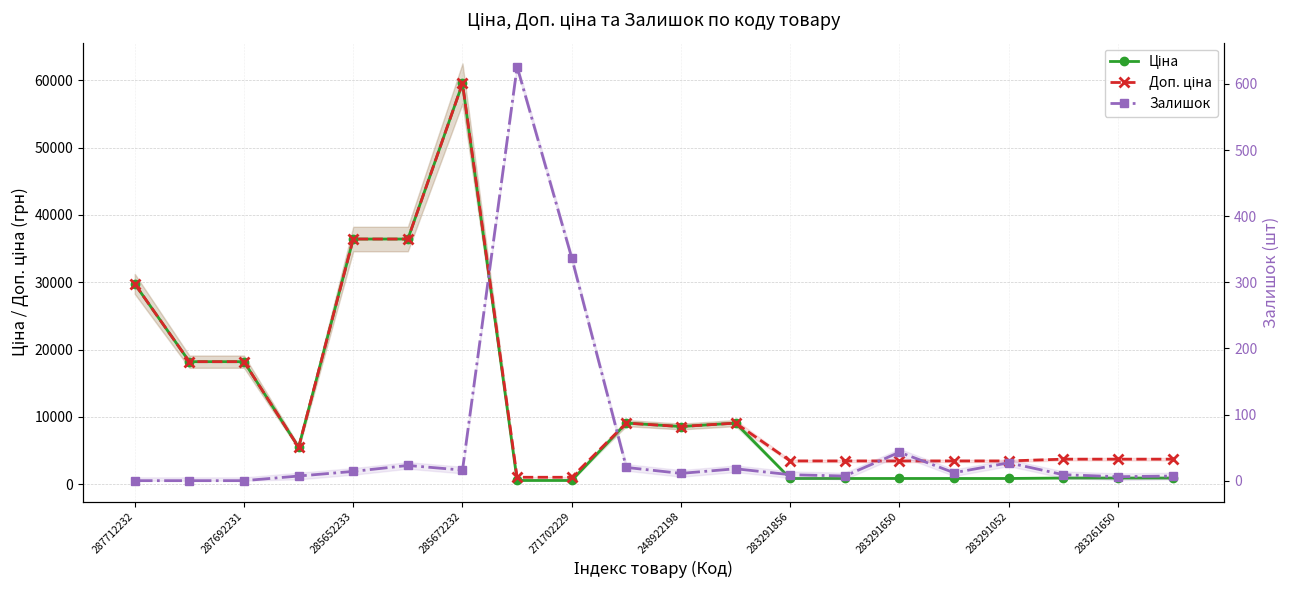

How many data points does each series have?

20